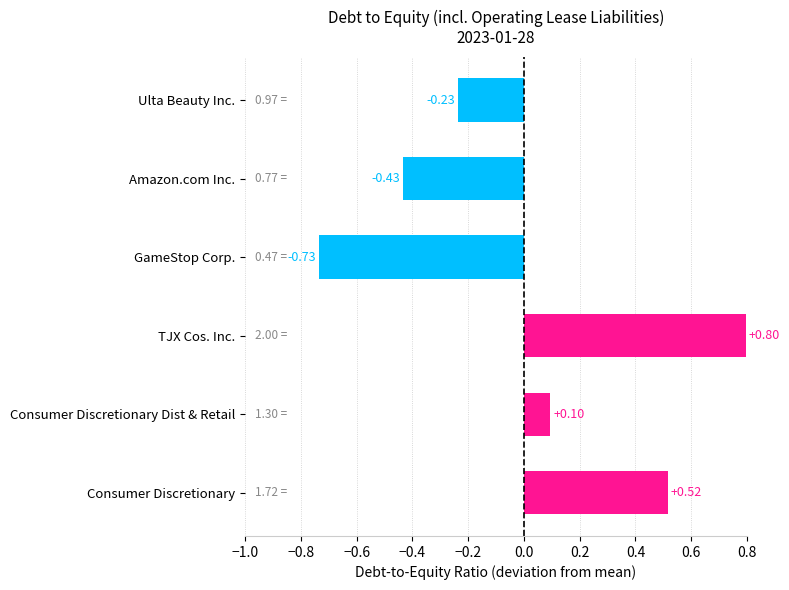

What is the sum of the values at Amazon.com Inc. and GameStop Corp.?

-1.2